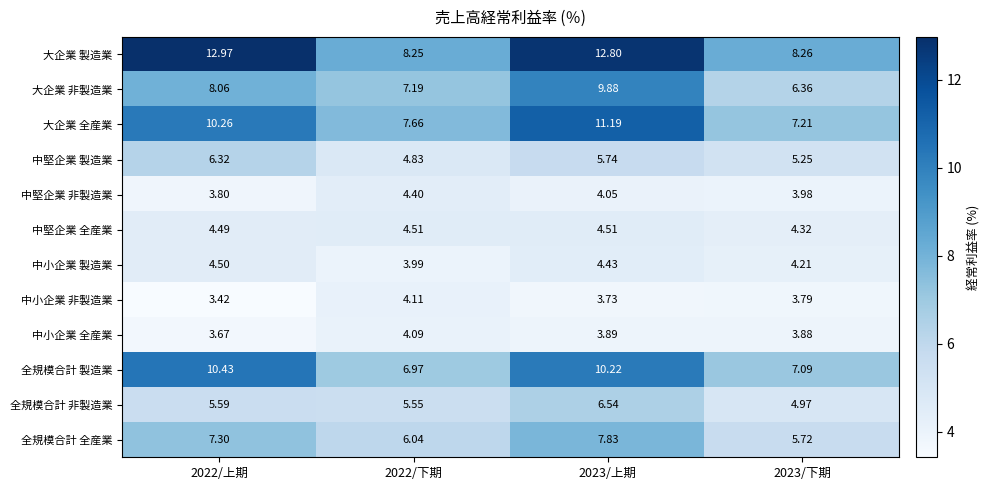

At which category does the chart reach its peak across all series?

2022/上期